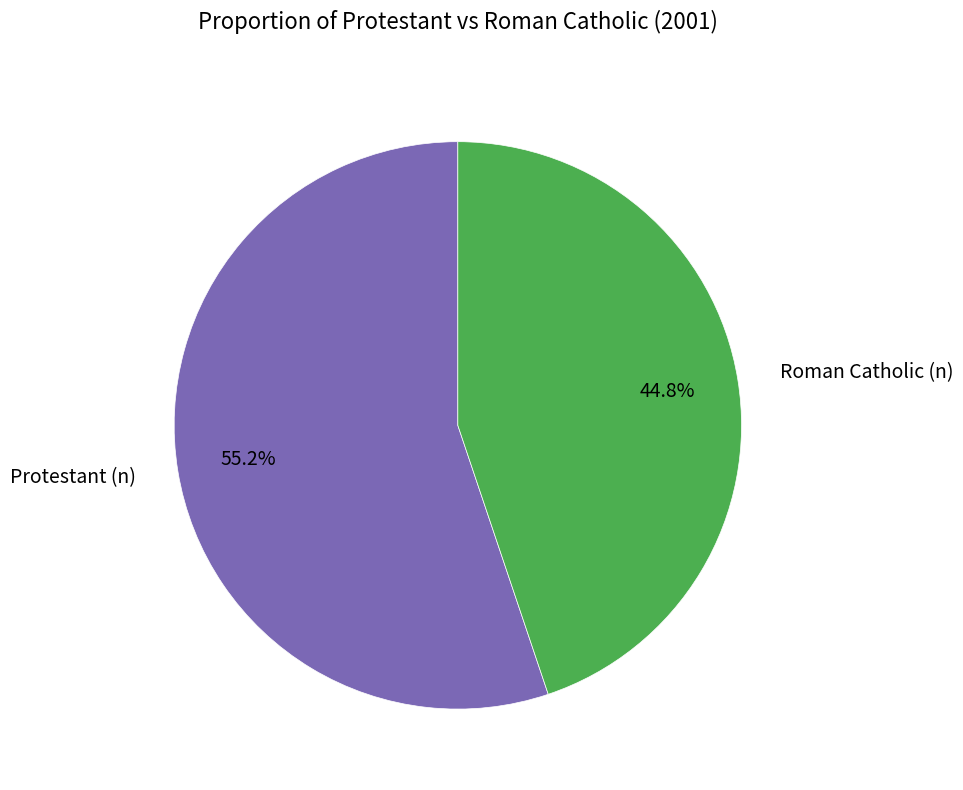

Is it true that Roman Catholic (n) is 45% of the pie?

True